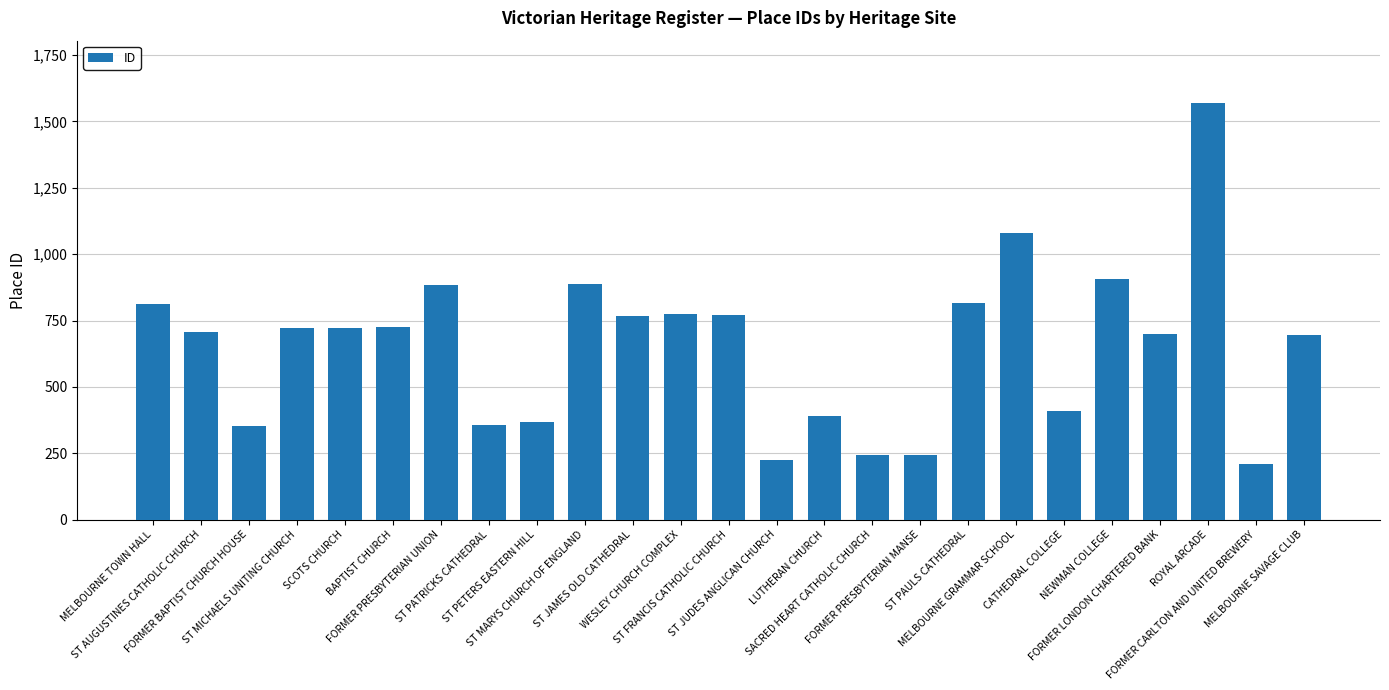

What is the sum of all values?

16331